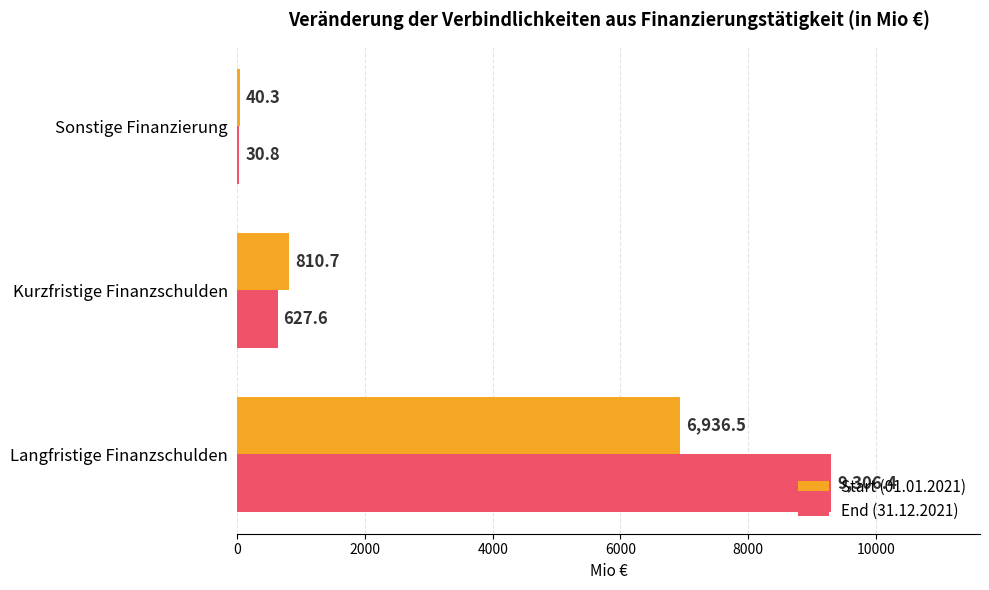

What is the maximum value shown in the chart?

9306.4